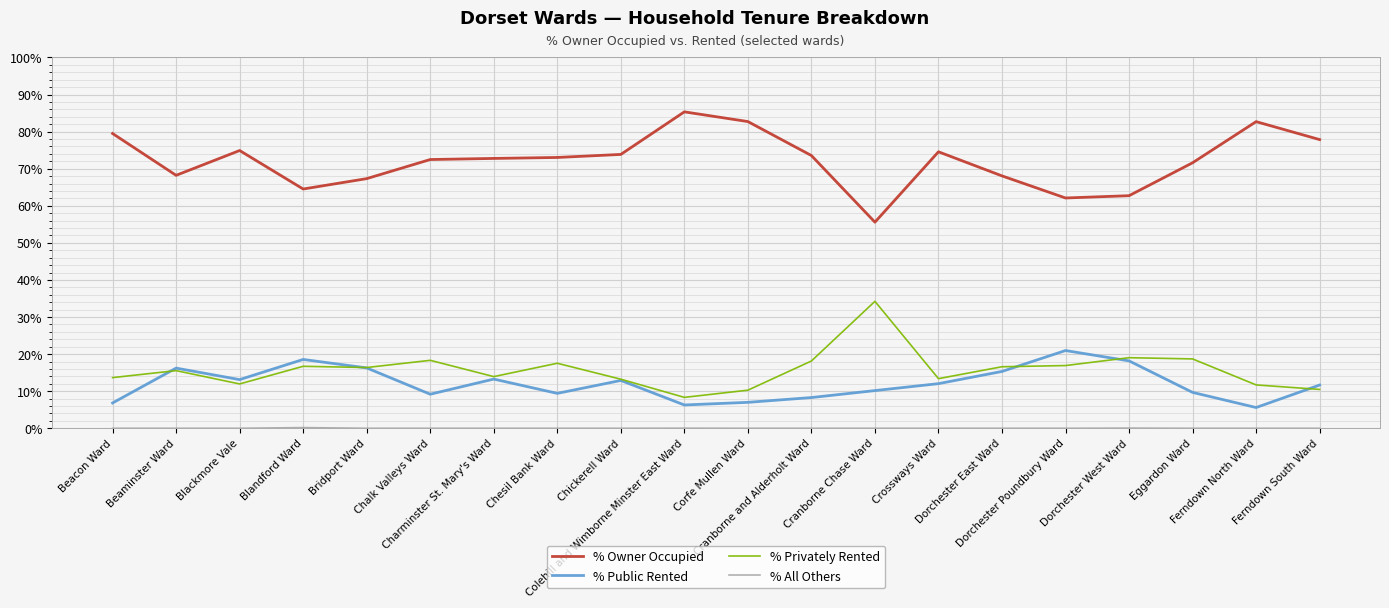

True or false: % Public Rented and % Privately Rented cross at least once.

True